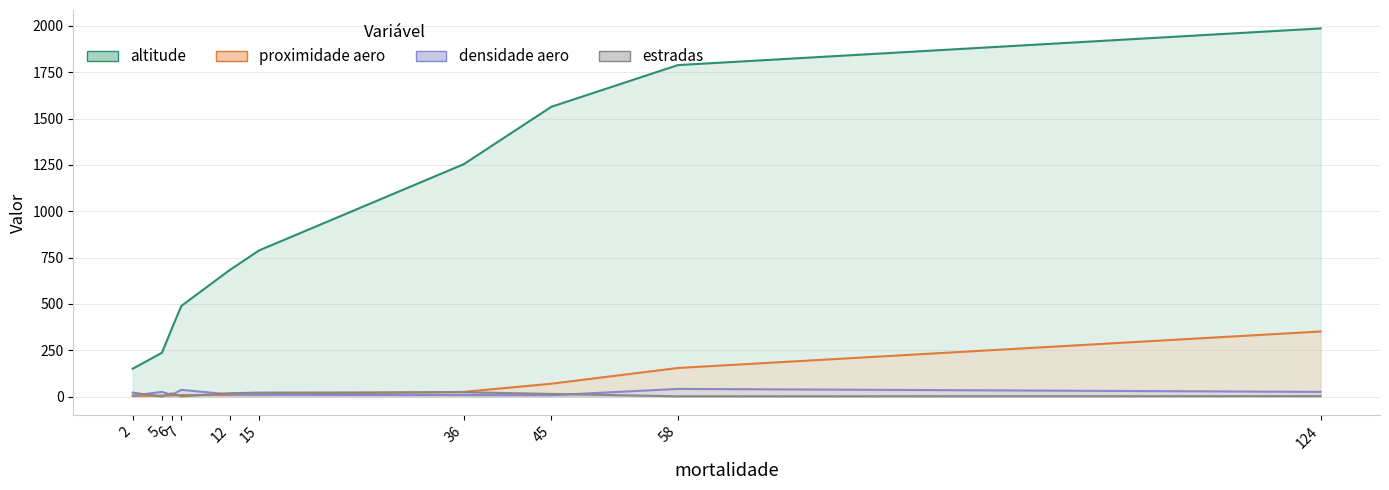

Reading left to right, list all the values displayed in this chart.

altitude: 150	236	364	489	684	789	1254	1564	1789	1987
proximidade aero: 3	5	6	8	9	12	25	69	154	351
densidade aero: 5	25	9	36	11	9	8	7	41	25
estradas: 21	0	17	1	18	21	23	14	1	2